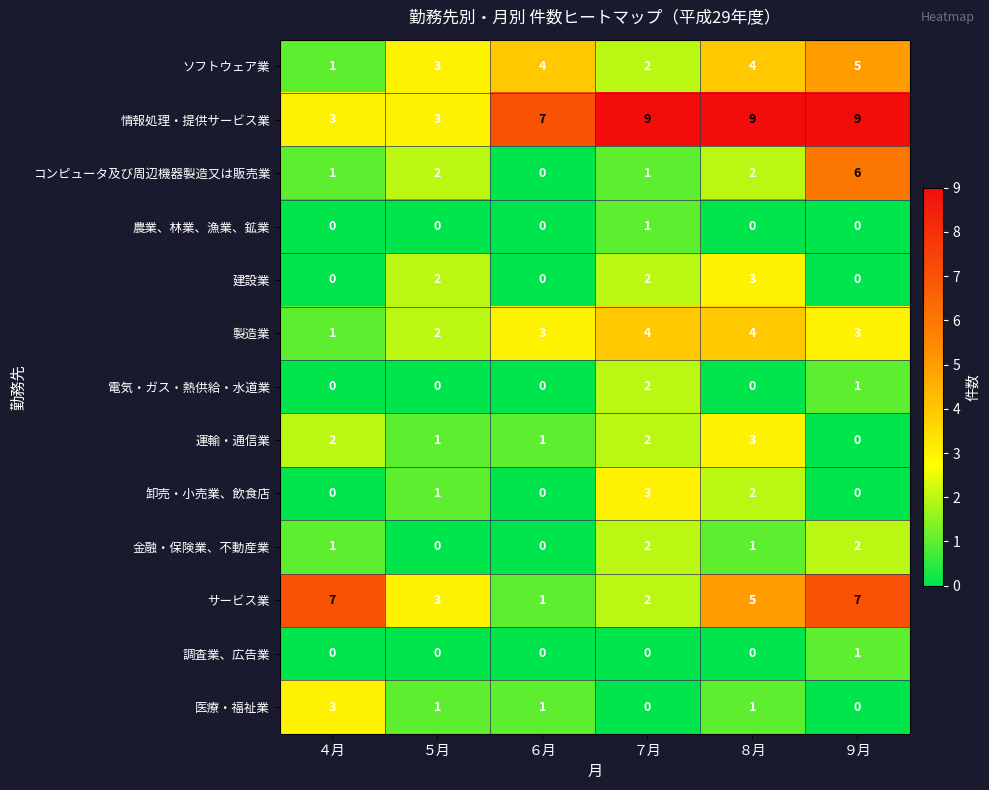

How many 農業、林業、漁業、鉱業 values are between 0 and 1?

6